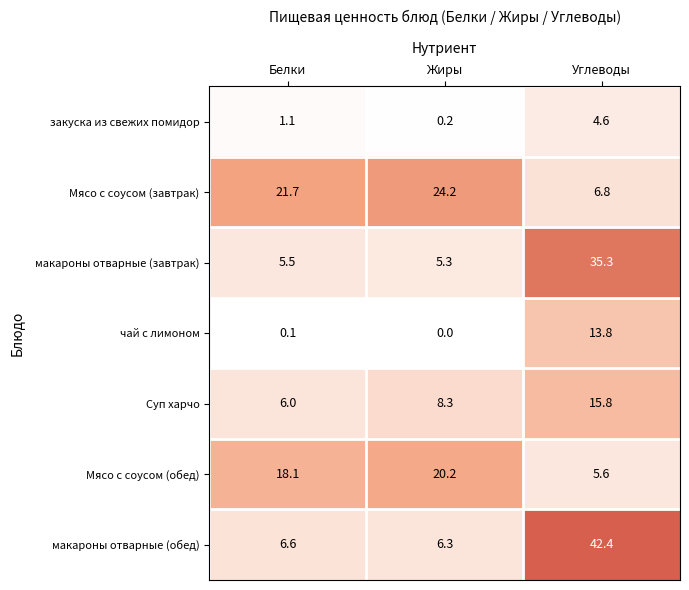

What value does the Мясо с соусом (завтрак) series have at Белки?

21.7